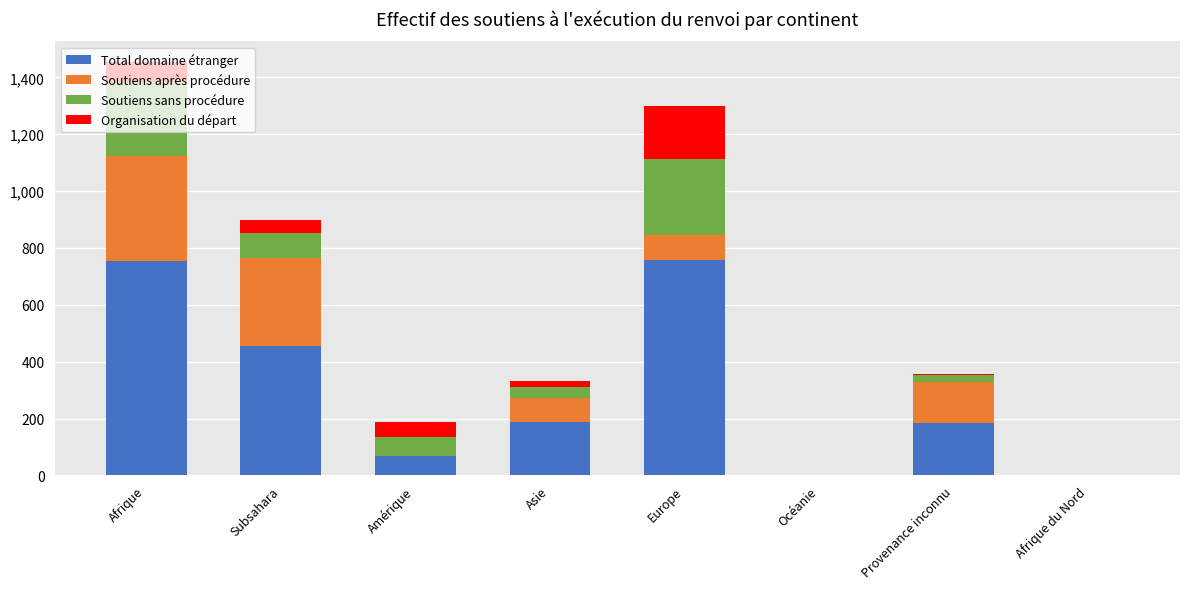

At which category is the sum across all series the highest?

Afrique